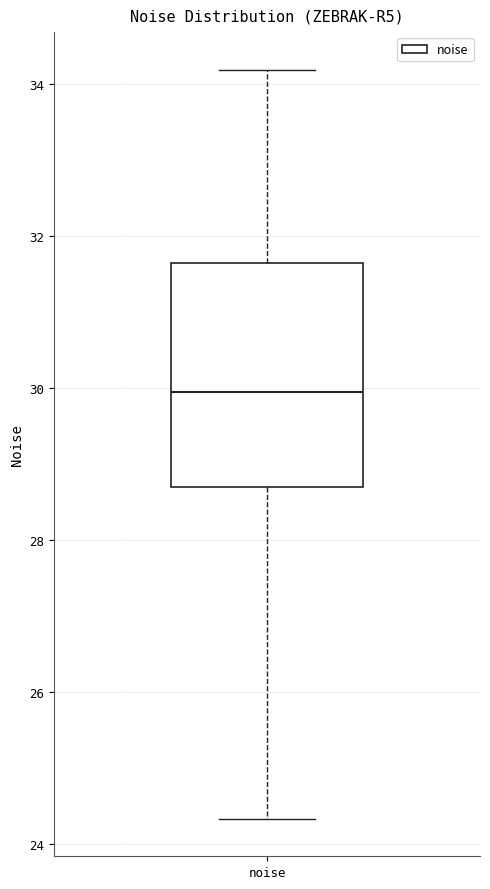

Where is the lower edge of the box for noise on the y-axis? The values are not printed on the chart, so give them approximately, as read against the axis.

28.6